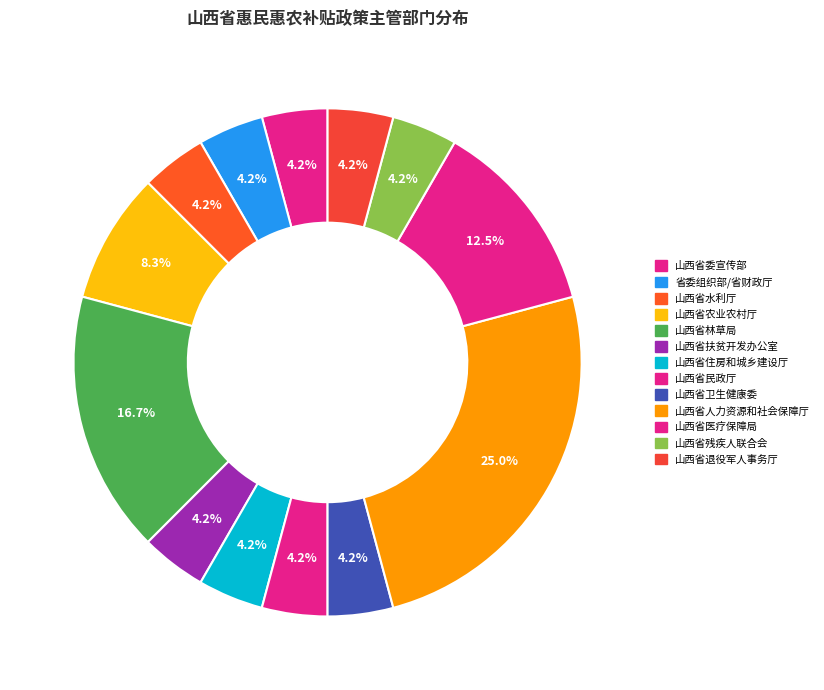

How many segments does this pie chart have?

13